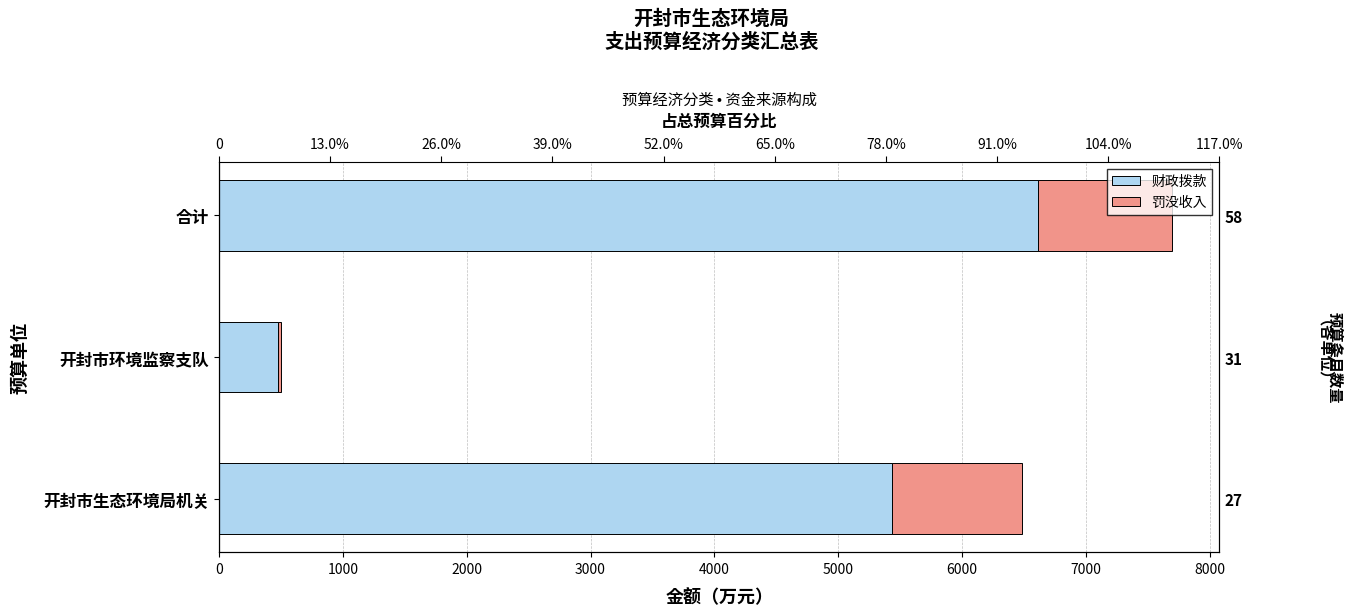

What is the smallest value displayed?

30.0